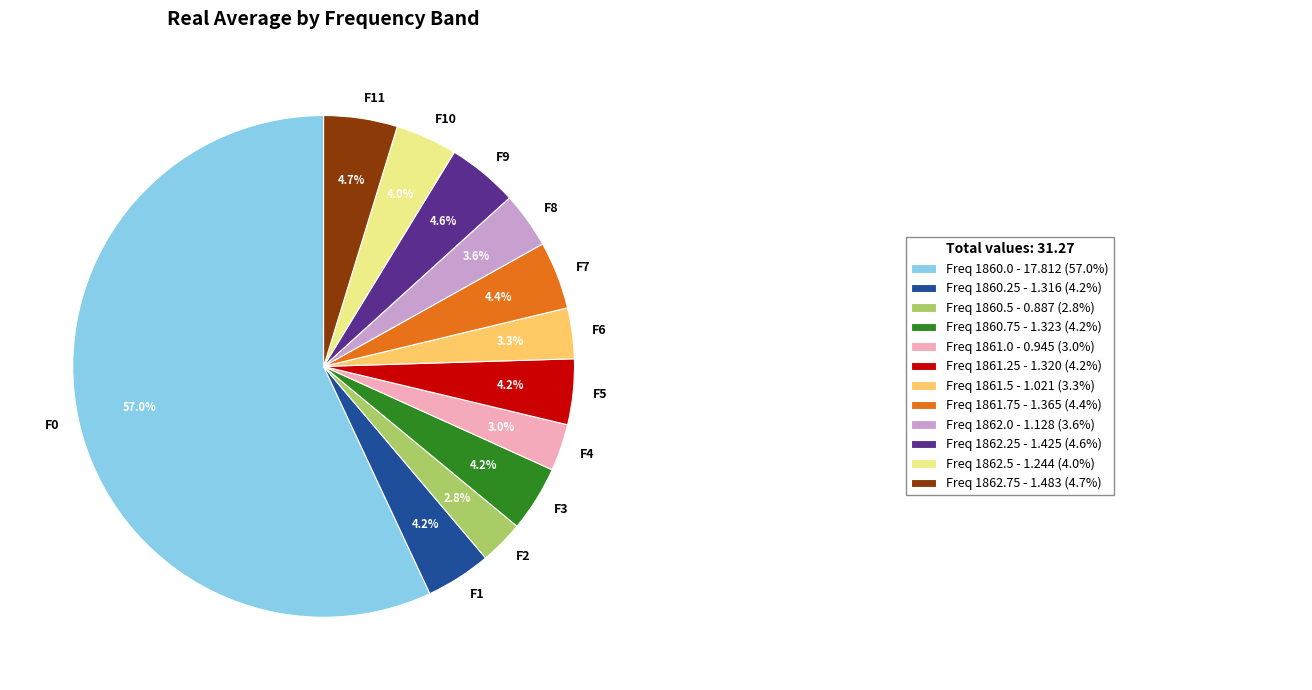

Which has a higher value, F2 or F3?

F3